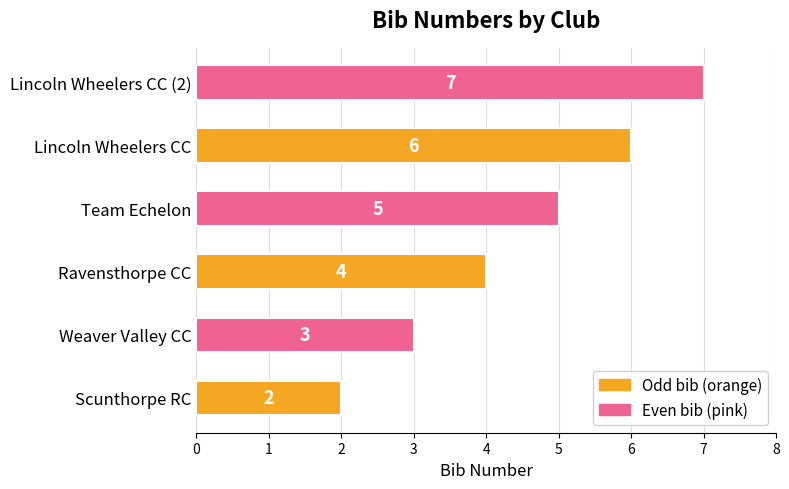

Is it true that the value at Ravensthorpe CC is 6?

False